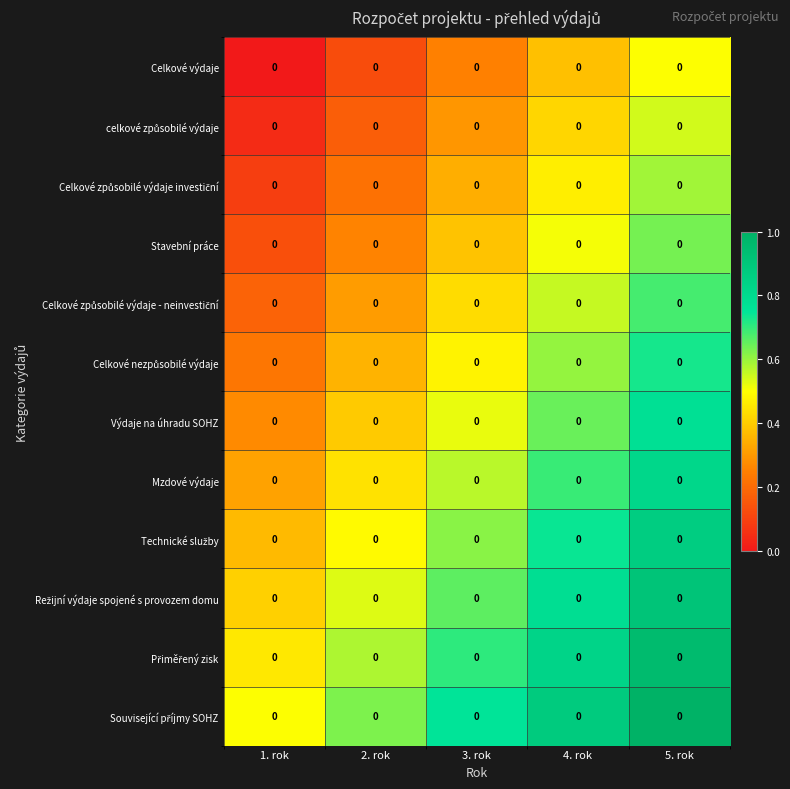

Rank the series at 5. rok from lowest to highest value.

Celkové výdaje, celkové způsobilé výdaje, Celkové způsobilé výdaje investiční, Stavební práce, Celkové způsobilé výdaje - neinvestiční, Celkové nezpůsobilé výdaje, Výdaje na úhradu SOHZ, Mzdové výdaje, Technické služby, Režijní výdaje spojené s provozem domu, Přiměřený zisk, Související příjmy SOHZ